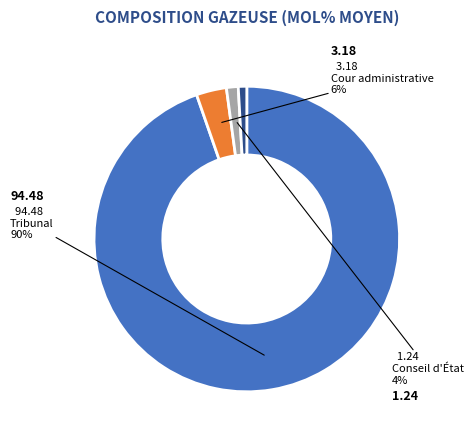

Does C1 (mol%) represent more than half of the total?

Yes